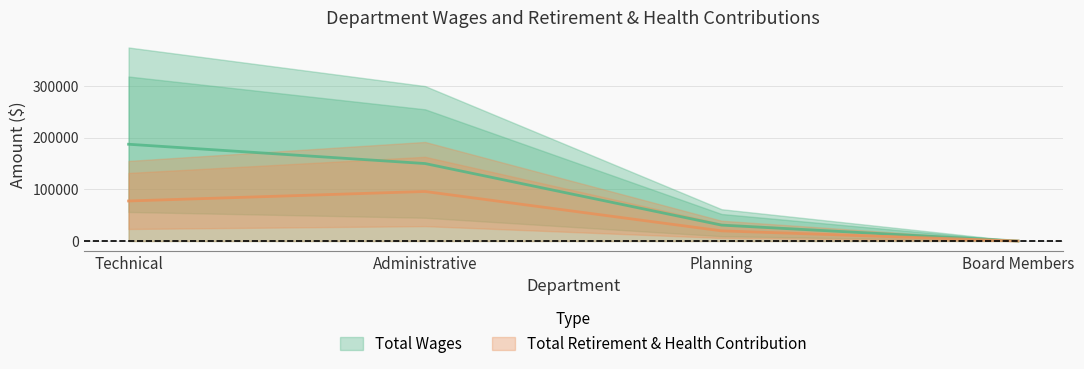

Does the chart have visible grid lines?

Yes